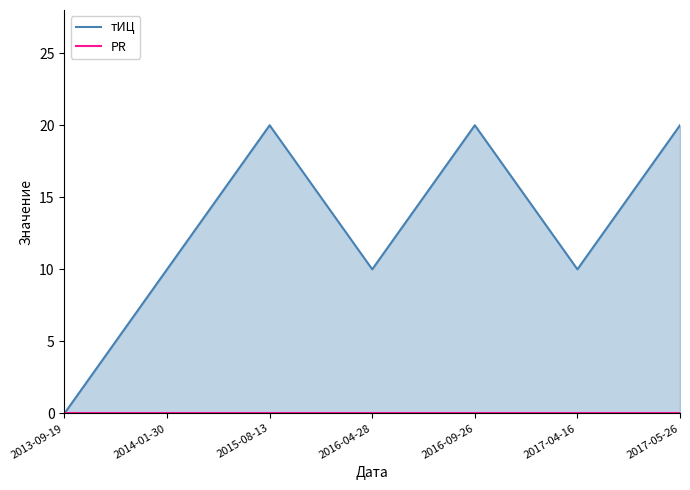

Does the chart have visible grid lines?

No